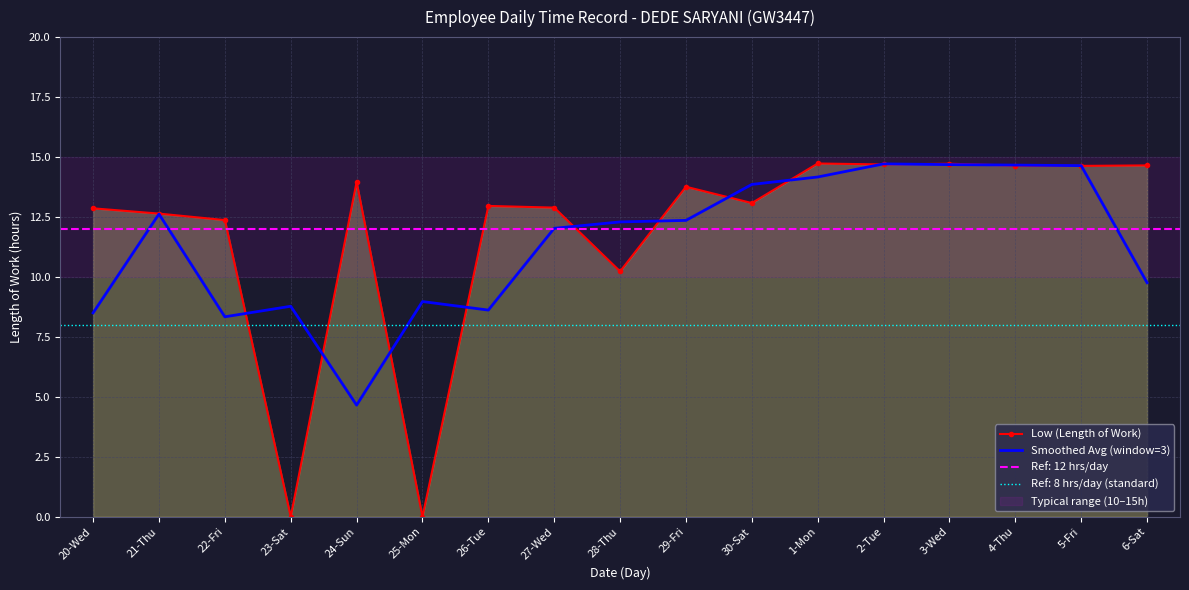

How many distinct data groups are displayed?

2